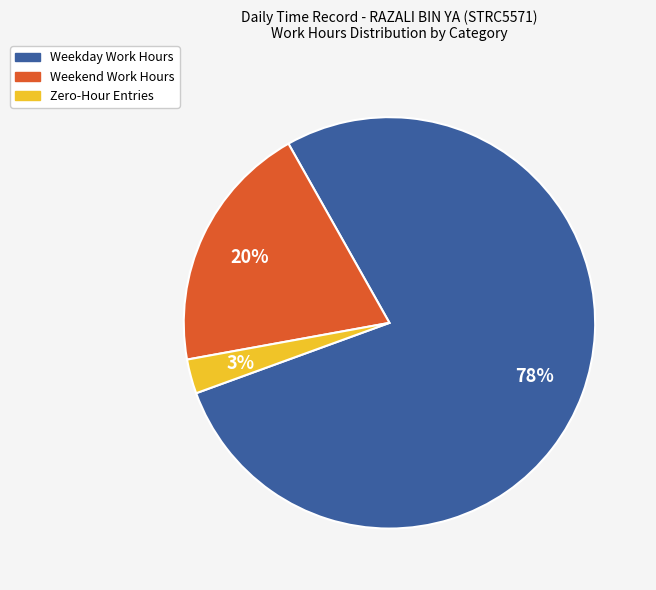

To the nearest percent, what is the average slice percentage?

33%